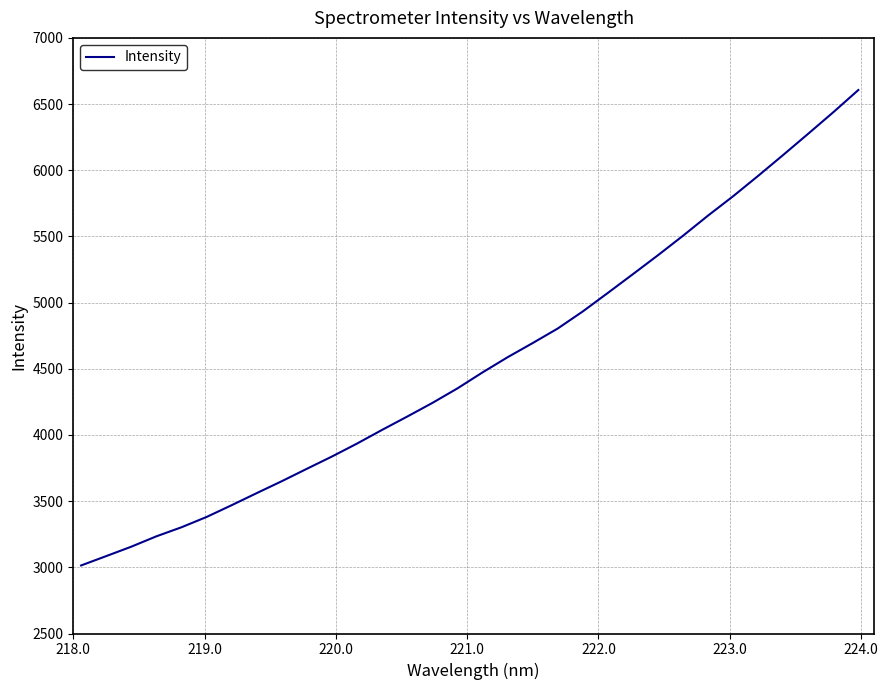

What is the difference between the maximum and minimum values?

3592.1